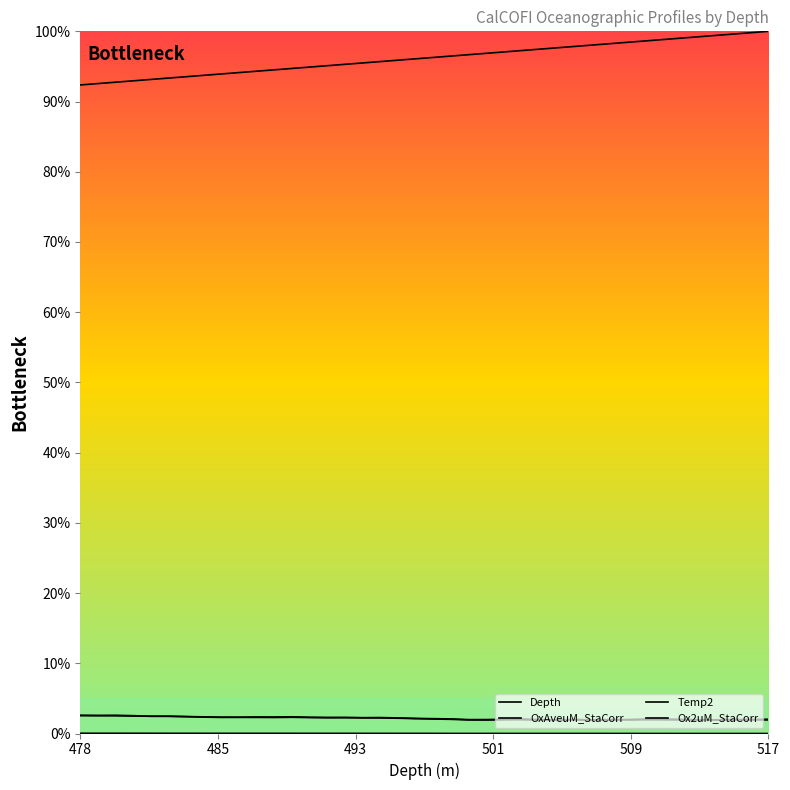

Which series has the largest total across all categories?

Depth